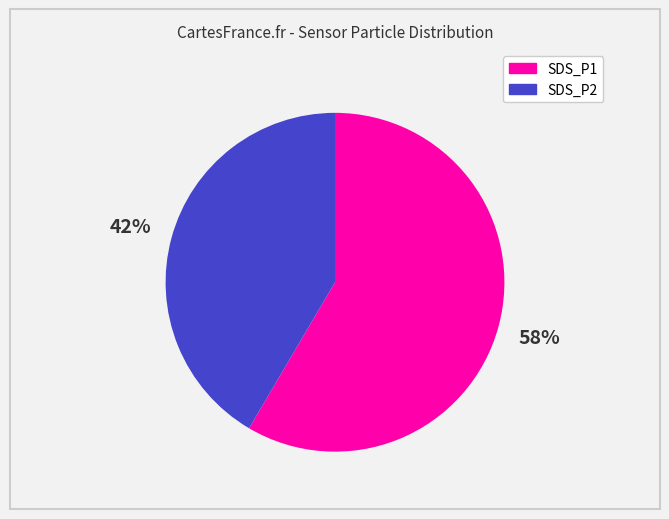

Is it true that SDS_P1 is 51% of the pie?

False